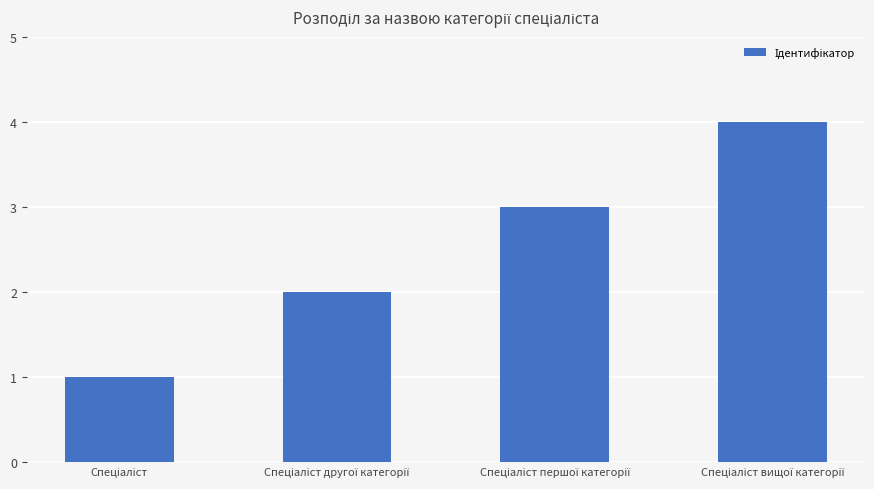

What is the difference between the maximum and minimum values?

3